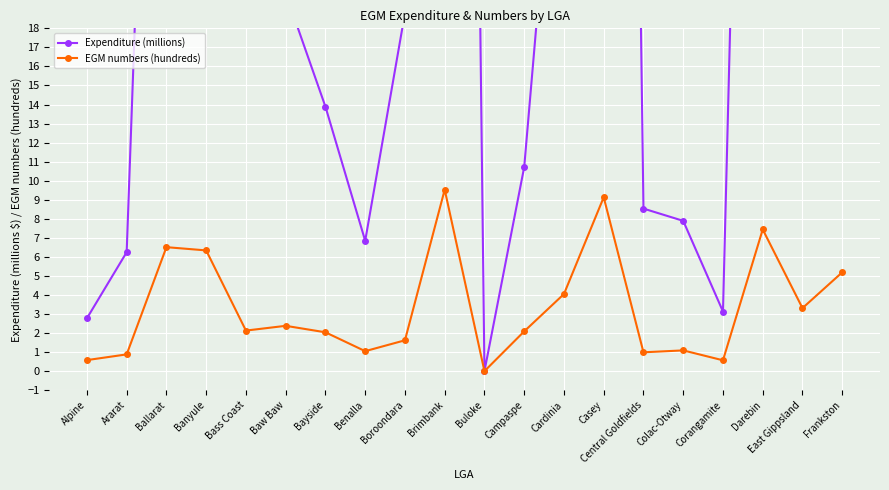

What is the sum of the Expenditure (millions) values at Campaspe and Colac-Otway?

18.6